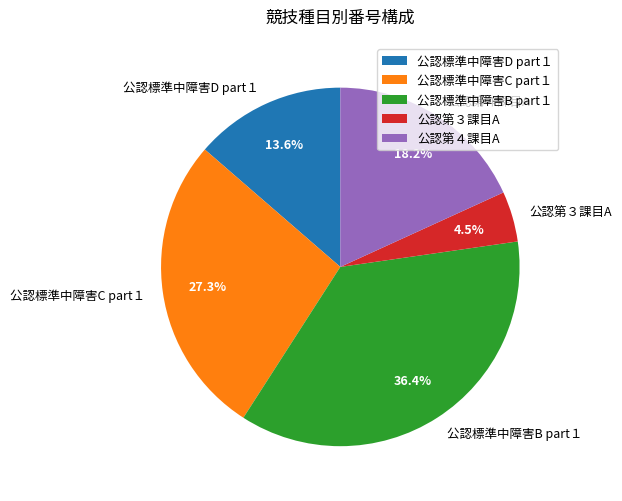

To the nearest percent, what percentage of the pie is 公認標準中障害B part１?

36%